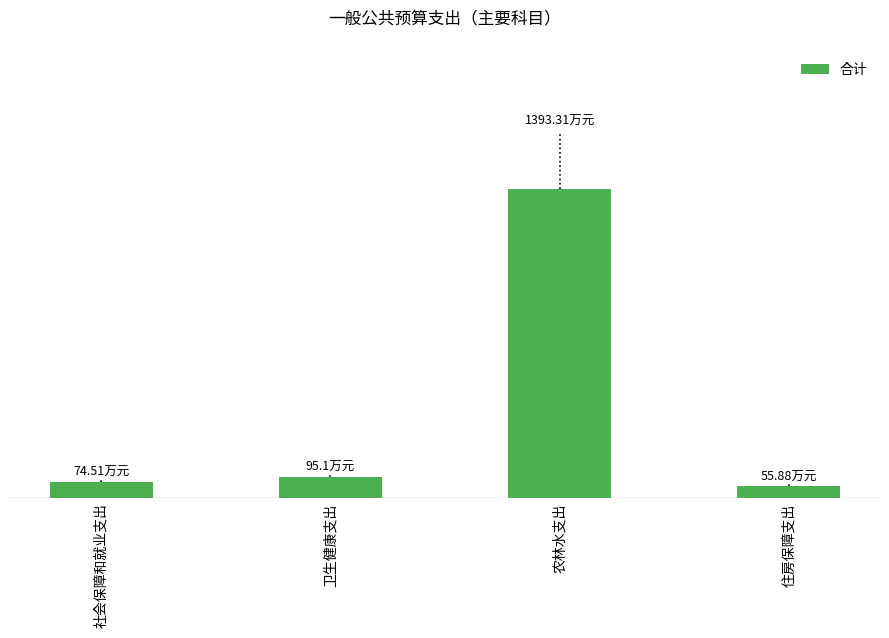

Reading left to right, what are all the values shown in this chart?

社会保障和就业支出=74.5	卫生健康支出=95.1	农林水支出=1393.3	住房保障支出=55.9